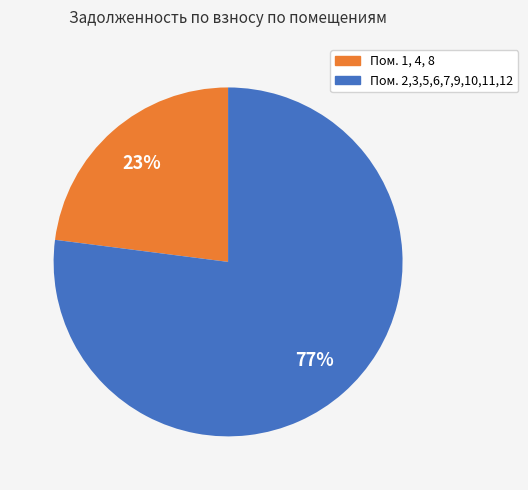

Is there any slice that represents more than half of the pie?

Yes